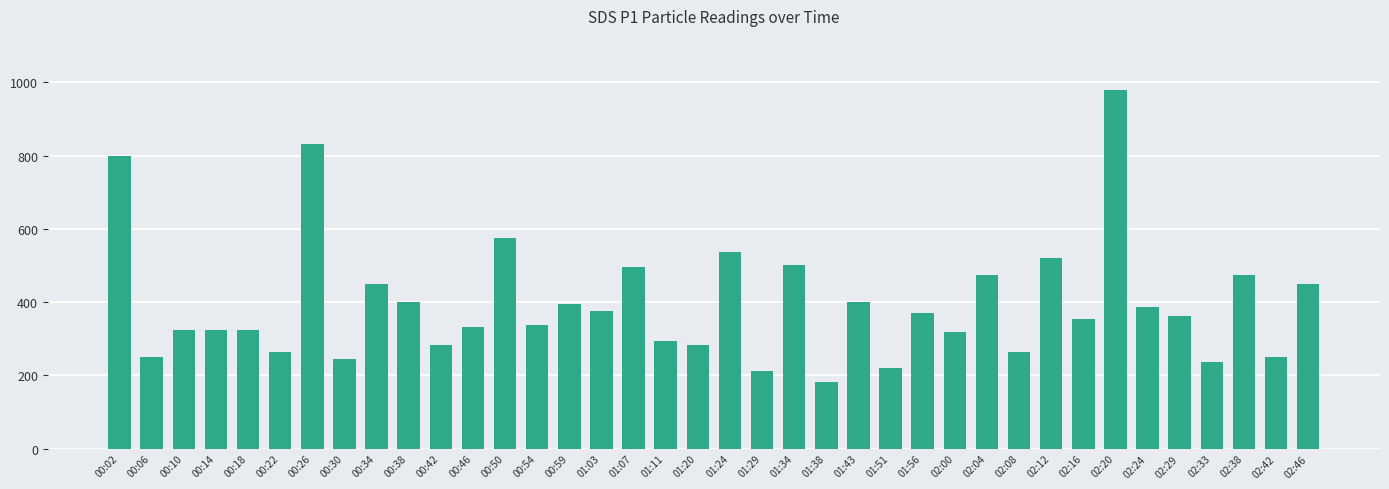

What is the maximum value shown in the chart?

980.0